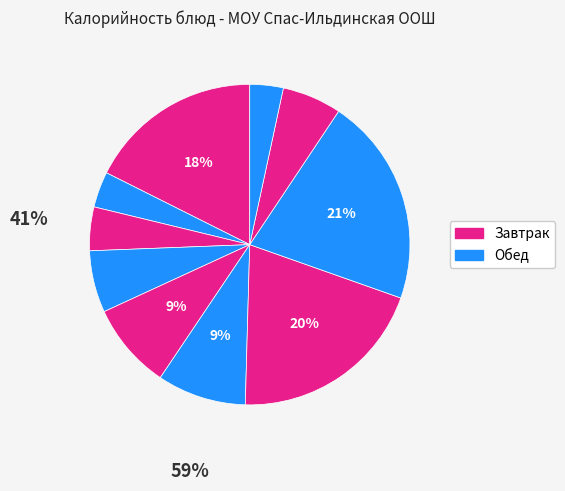

How many slices are in this pie chart?

10